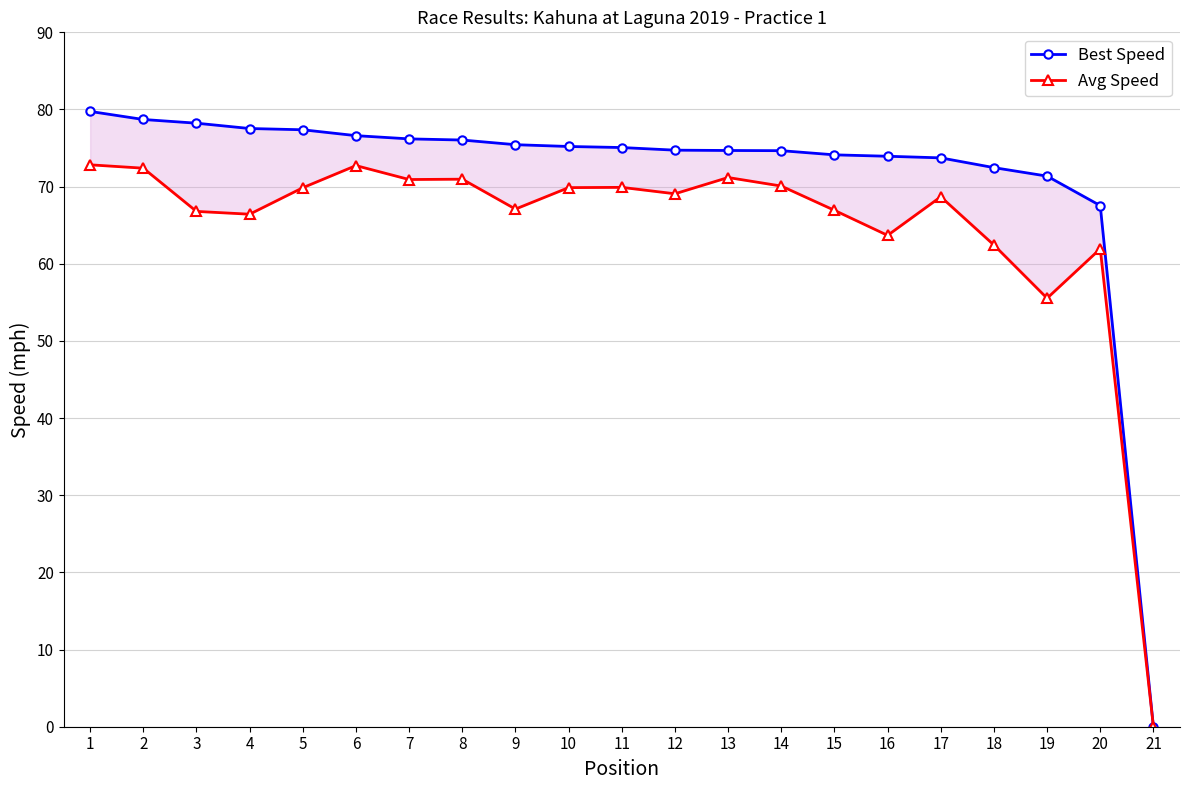

The Best Speed series shows 119.7 at 4. True or false?

False